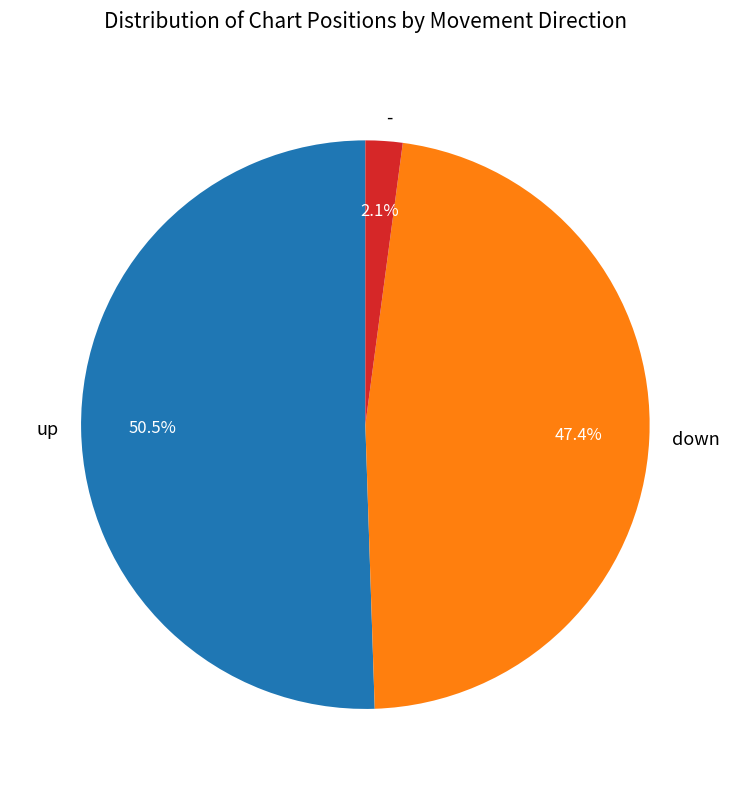

How many slices are in this pie chart?

3